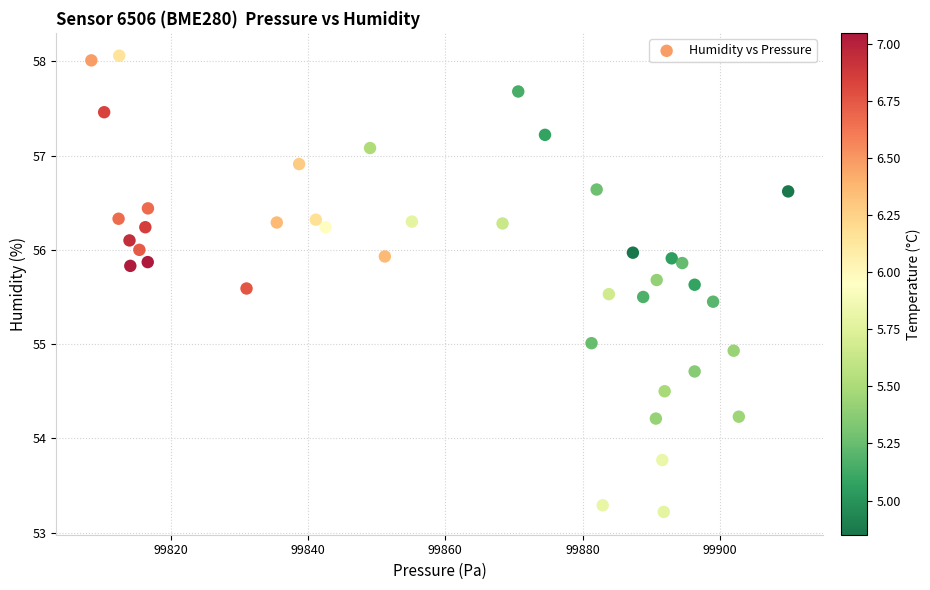

What is the range of X values (max minus min)?

101.6